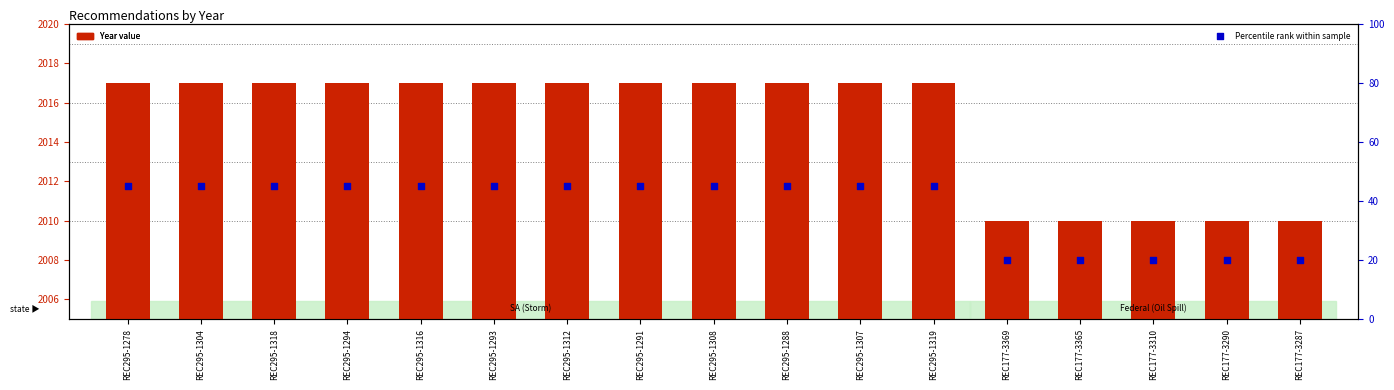

Which series contains the lowest Y value?

Percentile rank within sample